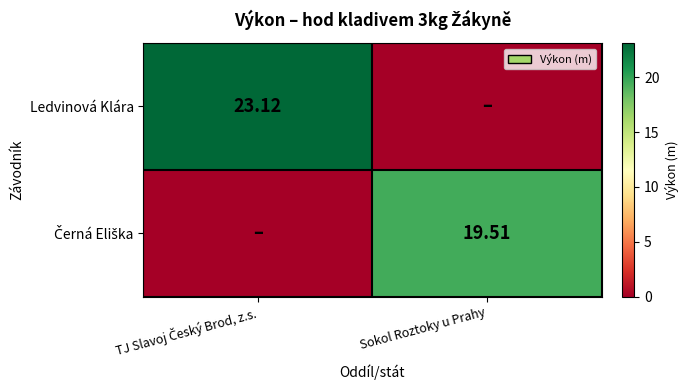

What is the difference between the Černá Eliška values at Sokol Roztoky u Prahy and TJ Slavoj Český Brod, z.s.?

19.5